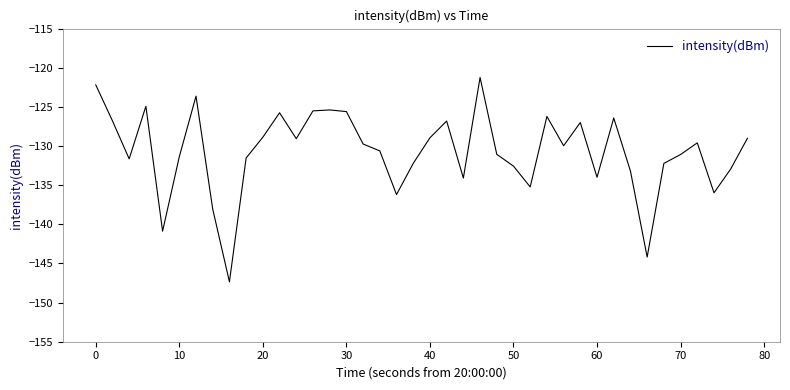

What is the greatest value displayed?

-121.2